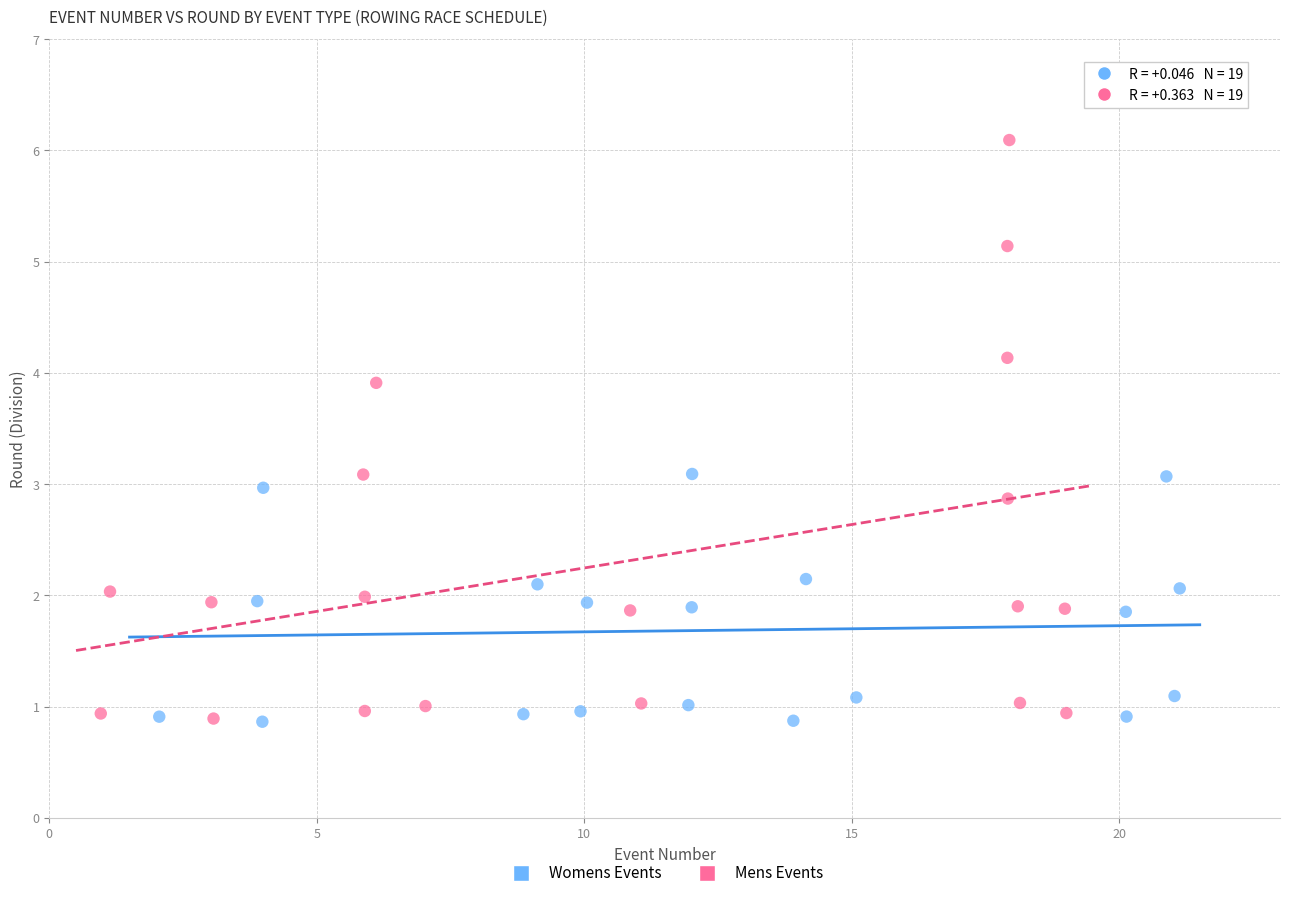

Which series has the widest spread of Y values?

Mens Events